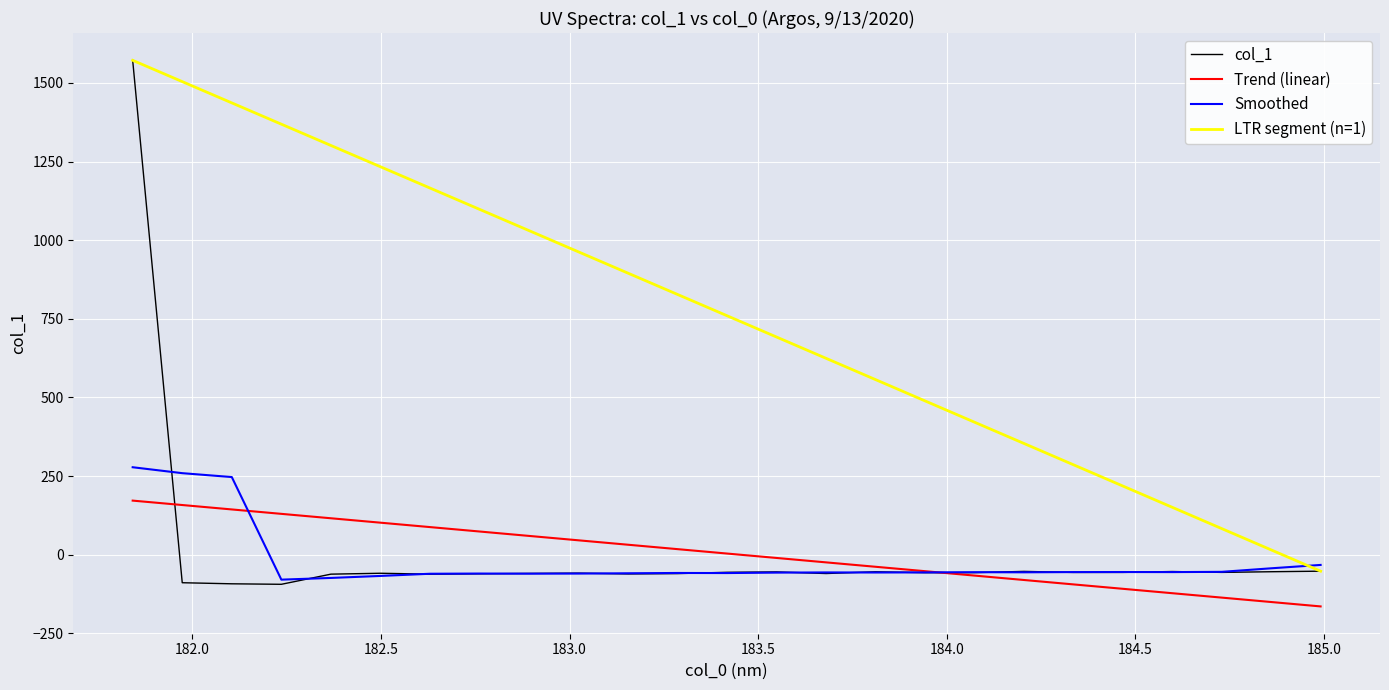

Which series has the largest range (max minus min)?

col_1